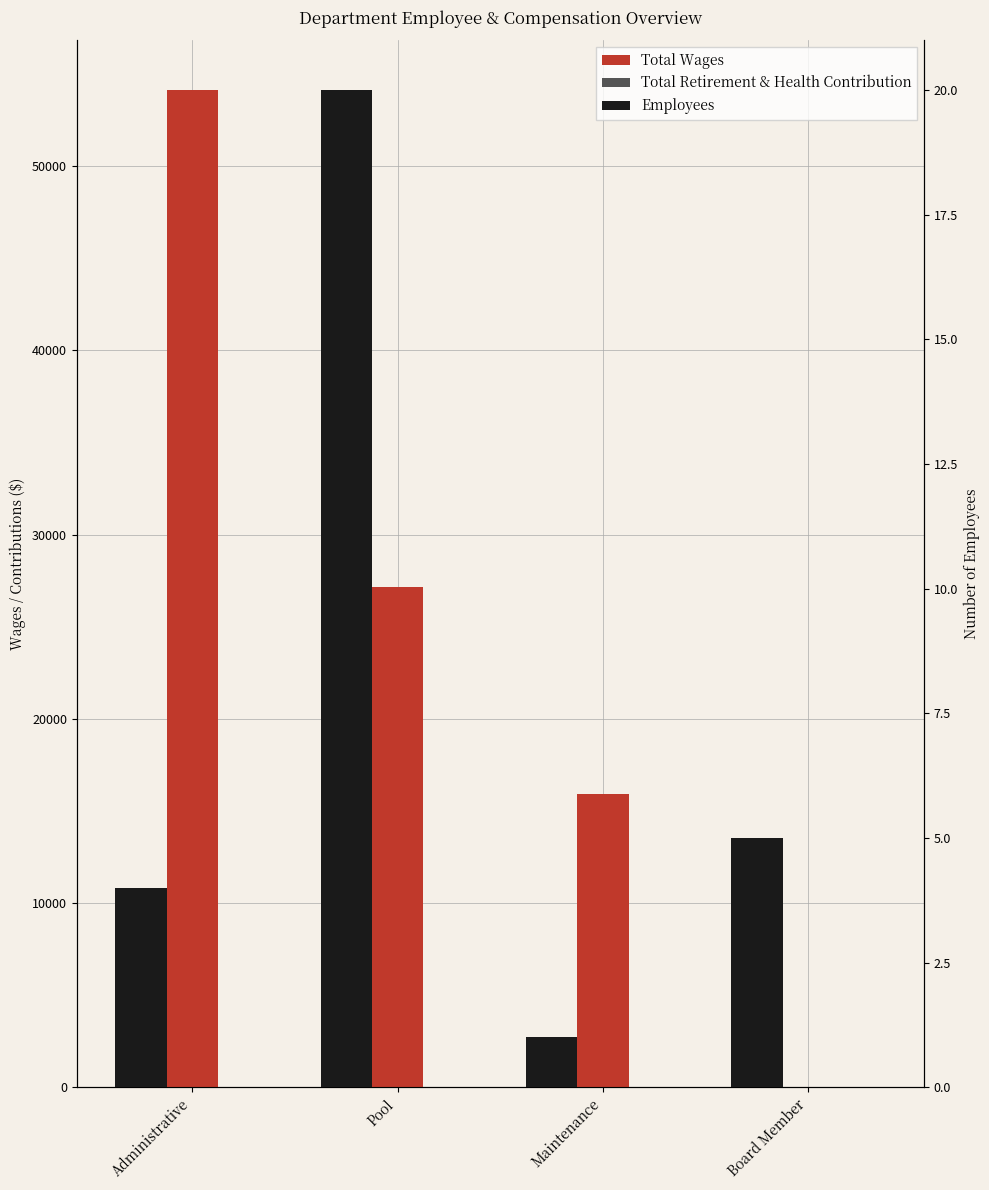

What is the average value of the Employees series?

8